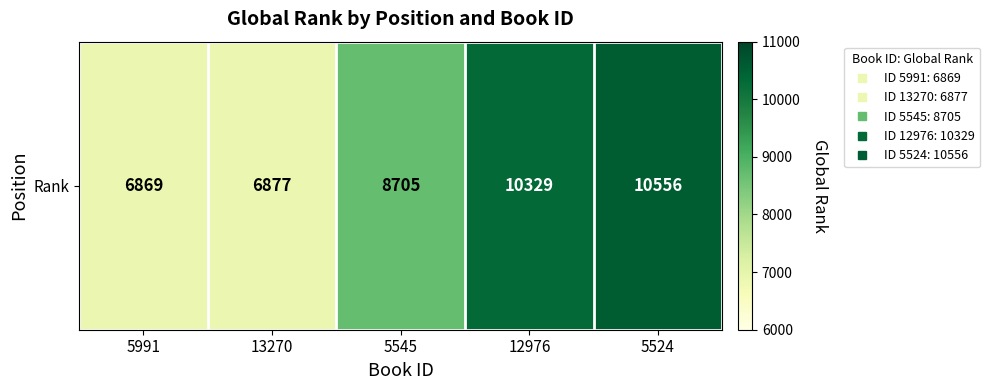

Reading left to right, what are all the values shown in this chart?

6869	6877	8705	10329	10556